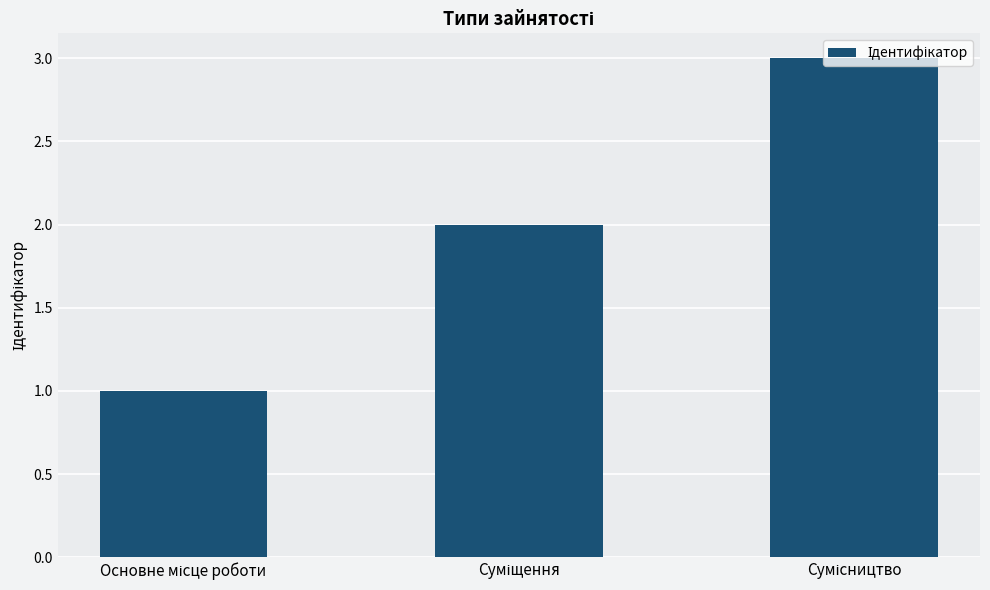

What is the sum of all values?

6